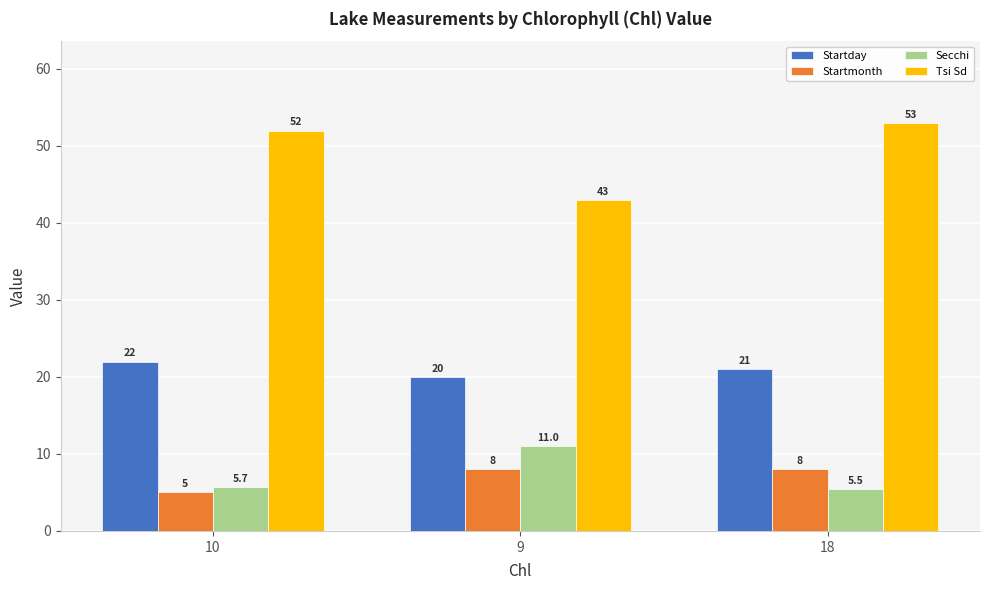

What is the difference between the maximum and second lowest values in the Tsi Sd series?

1.0